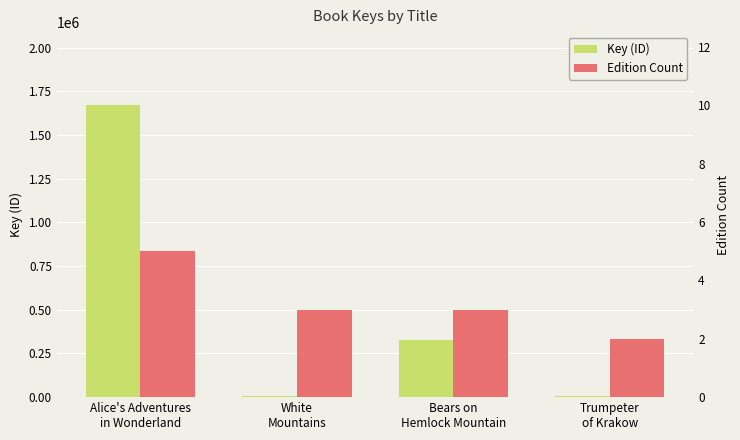

What is the total value across all series at White
Mountains?

6228